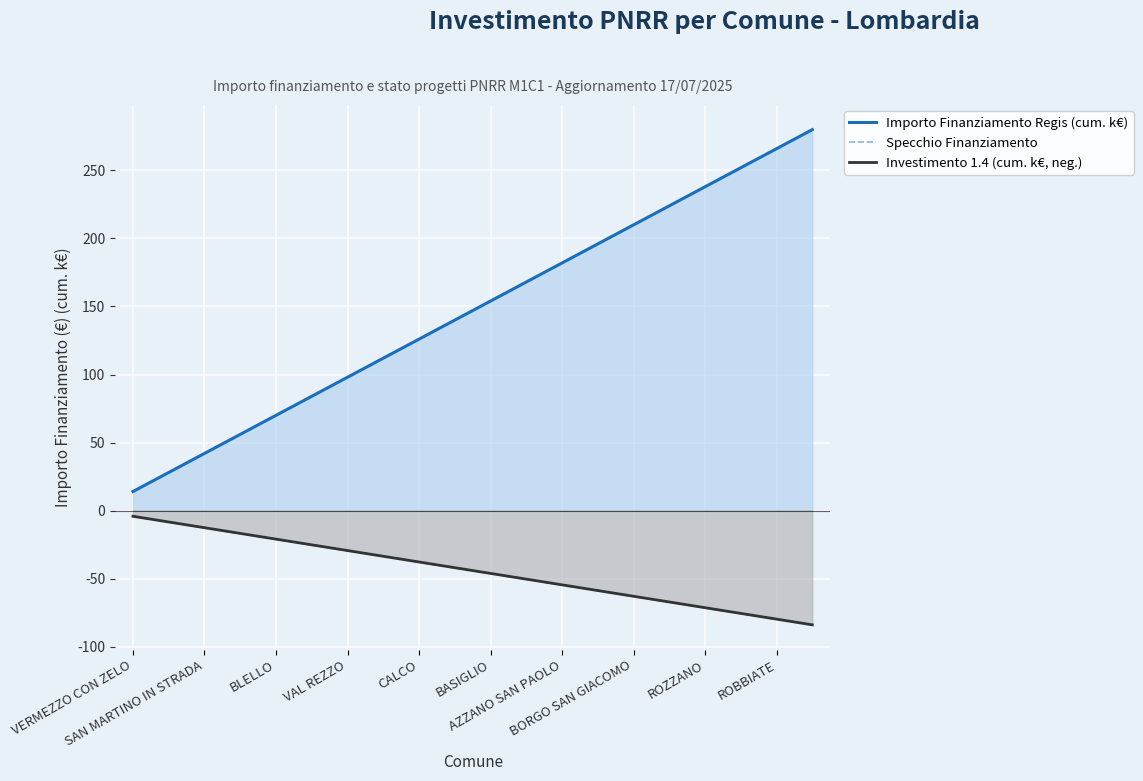

Which has a higher value, 13 or VERMEZZO CON ZELO?

13